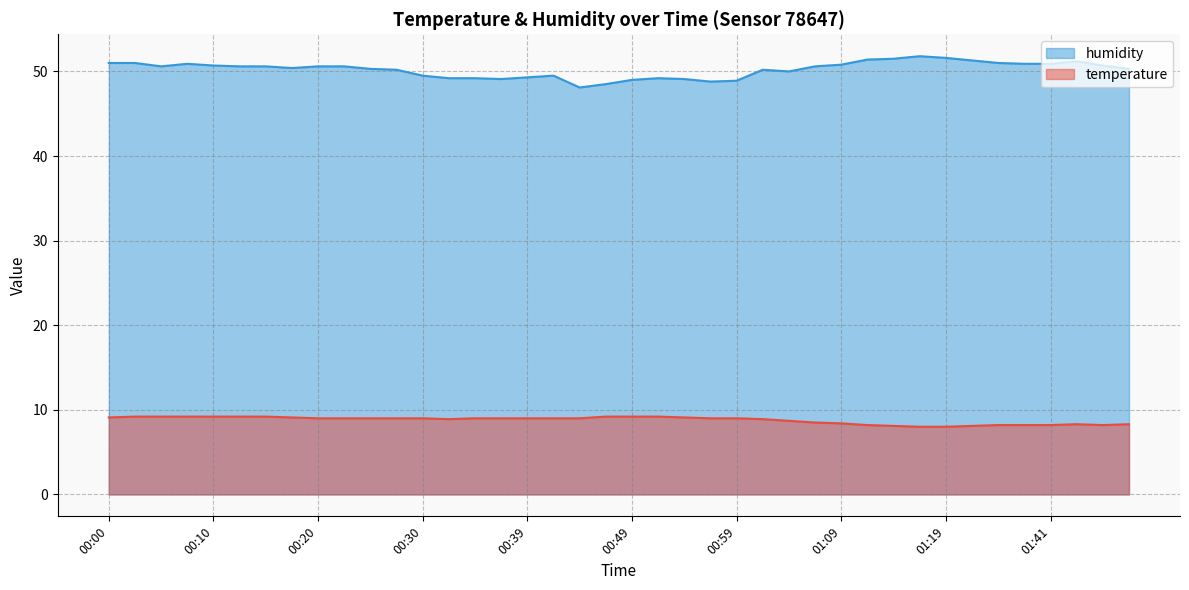

What is the label of the 24th point from the right?

00:39